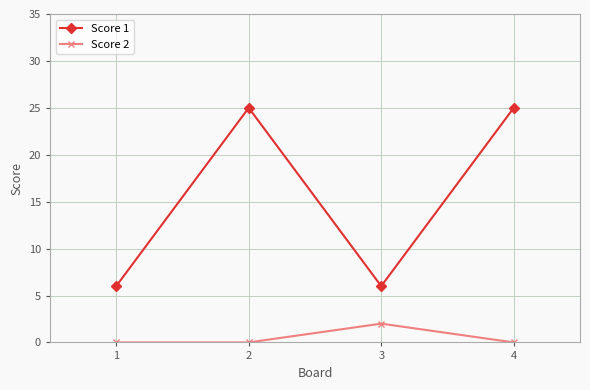

What are all the series names shown in the legend?

Score 1, Score 2